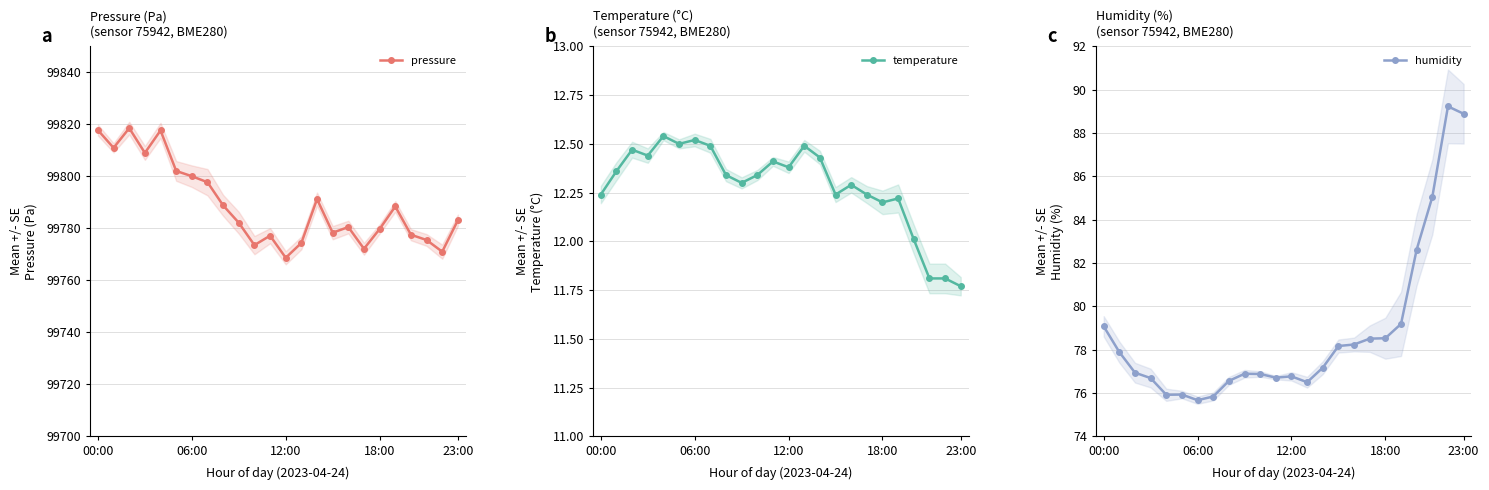

What is the average value of the pressure series?

99789.0